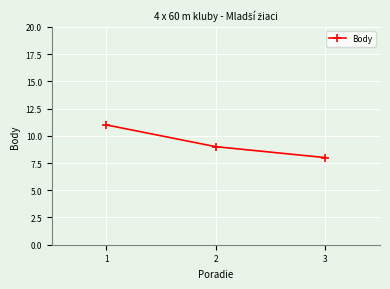

Rank the categories by value from lowest to highest.

3, 2, 1